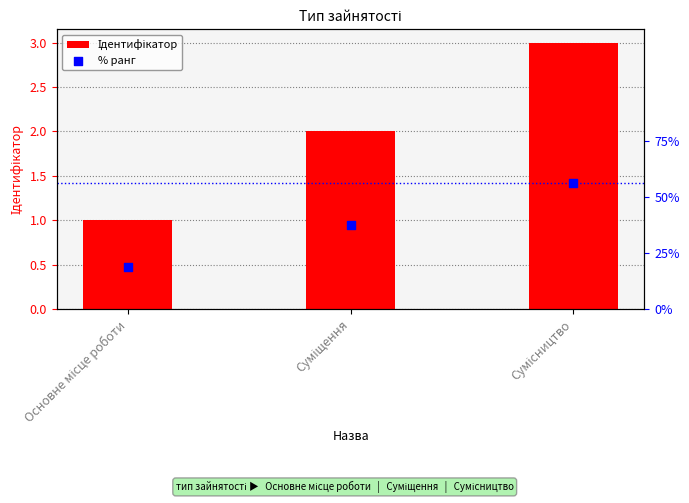

Which series reaches the minimum Y coordinate?

% ранг